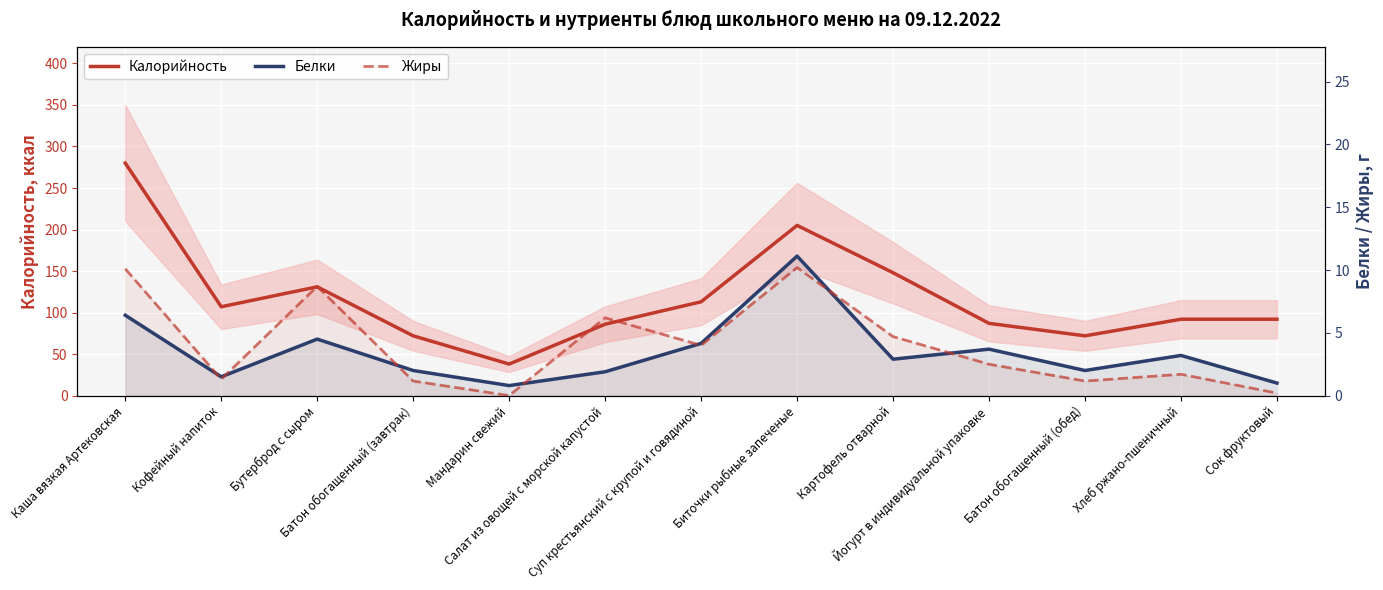

Where does the Калорийность series first go above 92?

Каша вязкая Артековская